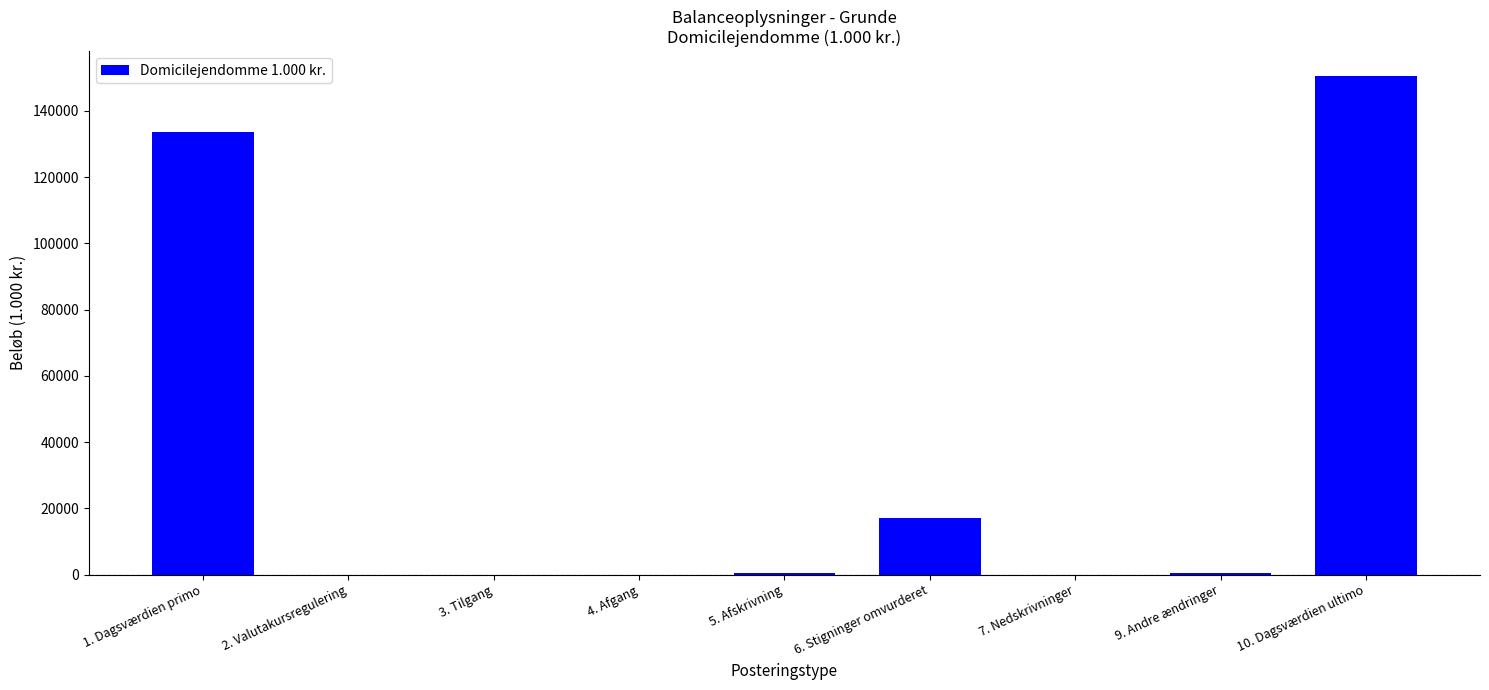

At which category does the chart reach its peak across all series?

10. Dagsværdien ultimo